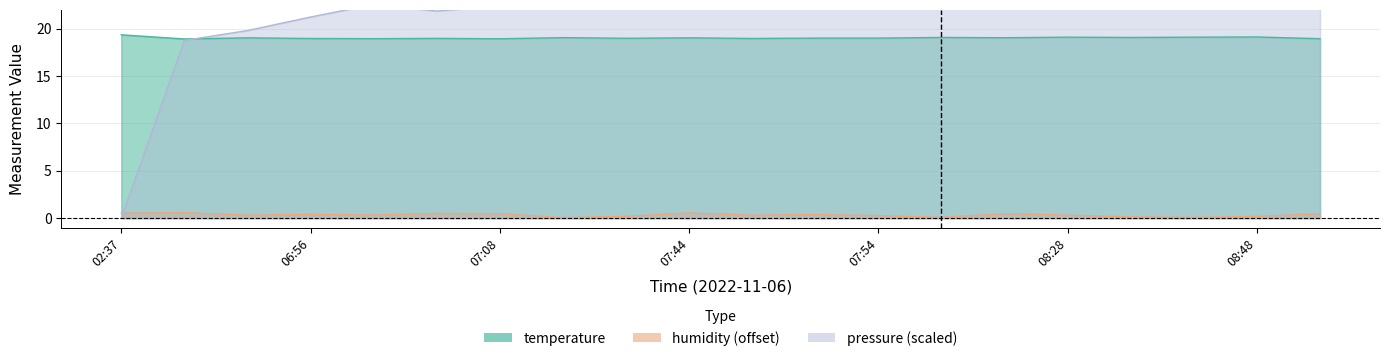

At how many categories does at least one series exceed 2?

20